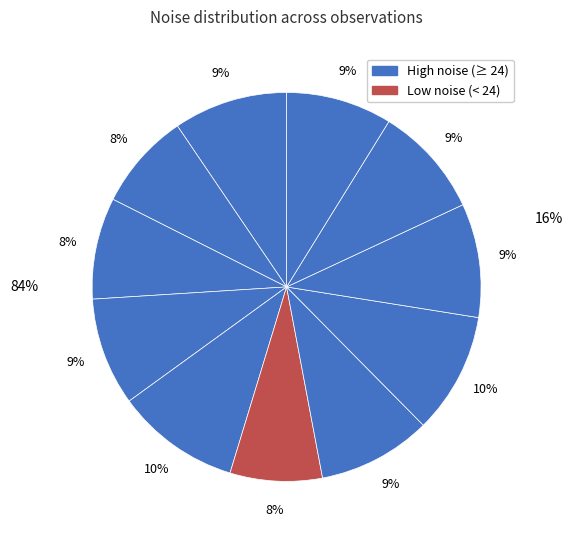

Do 20160225170821968 and 20160225172949819 together represent more than half of the pie?

No